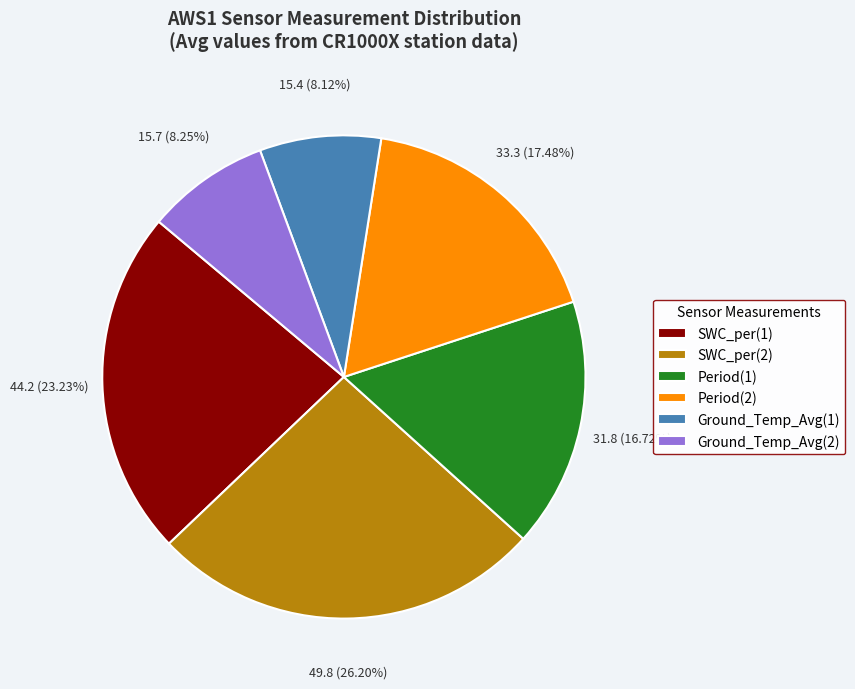

How many segments does this pie chart have?

6